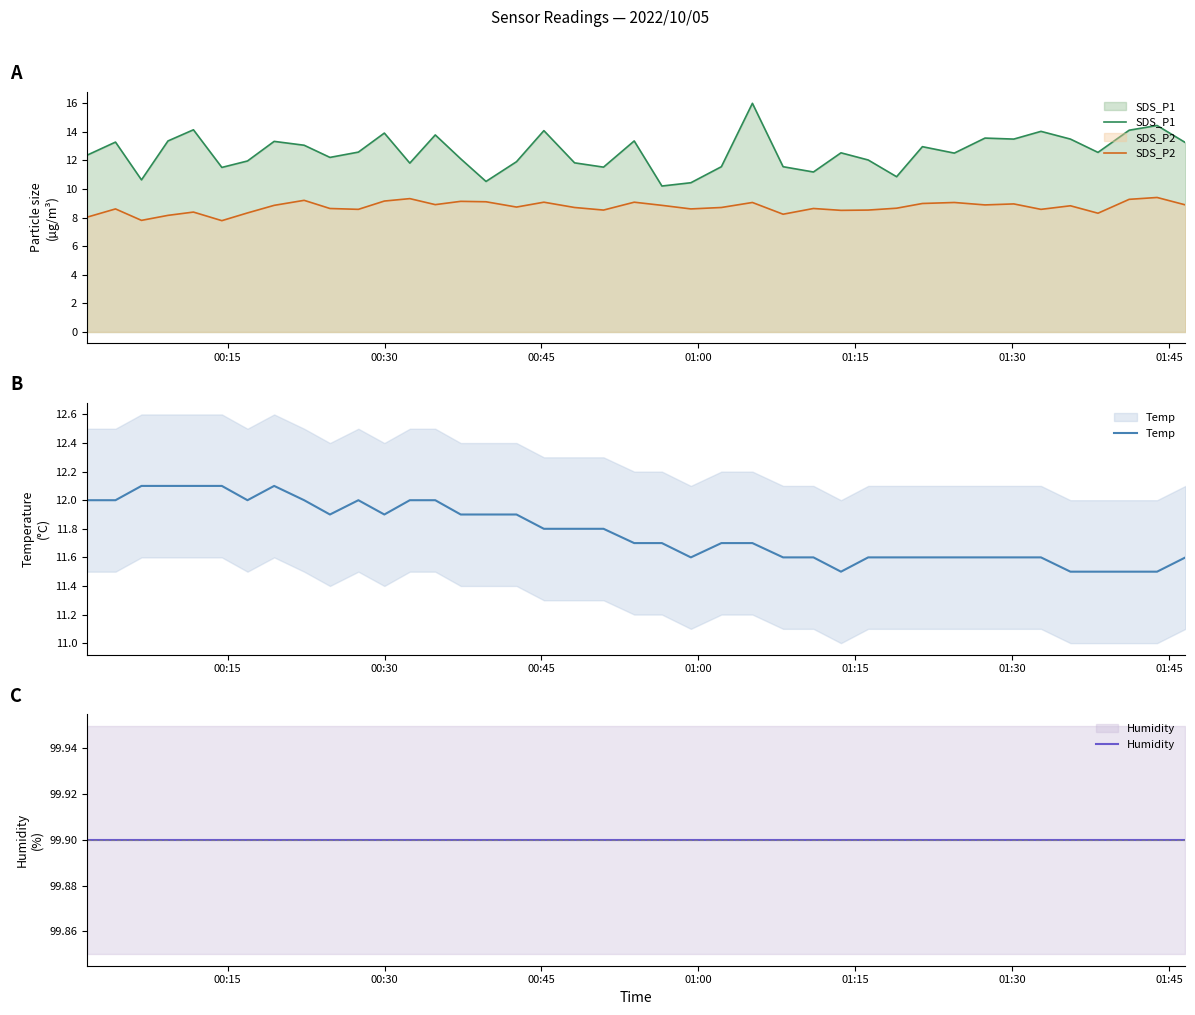

What is the difference between the second highest and minimum values in the SDS_P1 series?

4.2